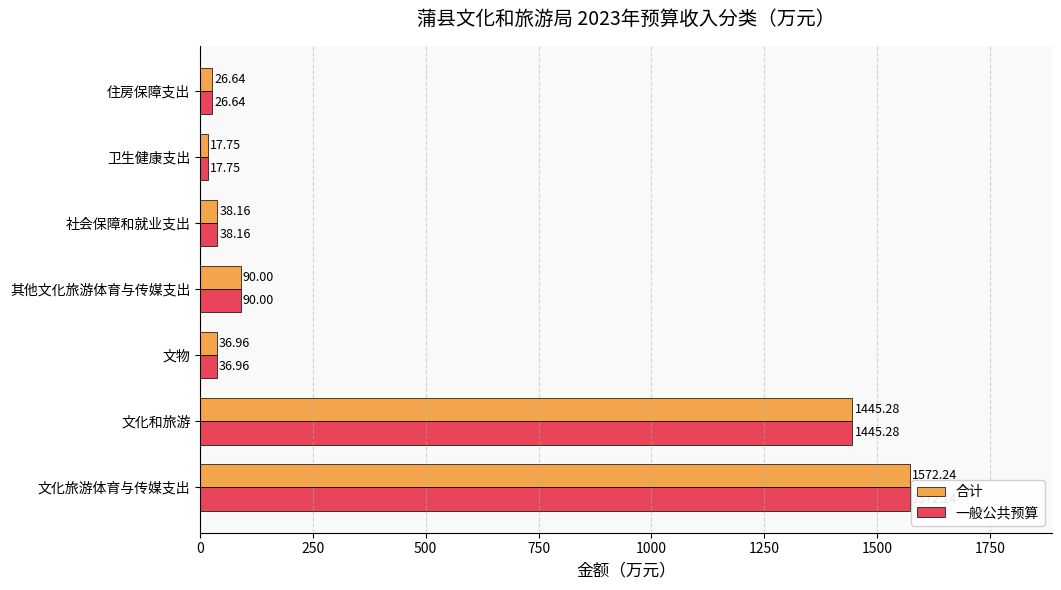

What is the difference between the 一般公共预算 values at 卫生健康支出 and 文物?

19.2